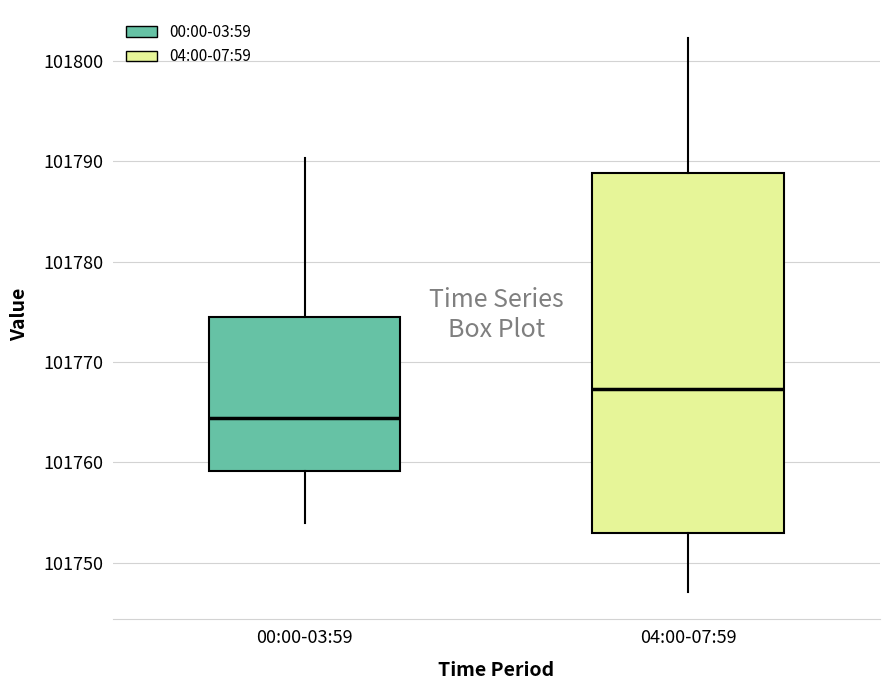

Reading left to right, read every box against the y-axis: the position of its median line, the range the box covers, and the ends of its whiskers. The values are not printed on the chart, so give them approximately, as read against the axis.

00:00-03:59: median 101764, box 101759 to 101774, whiskers 101754 to 101790
04:00-07:59: median 101767, box 101753 to 101789, whiskers 101747 to 101802